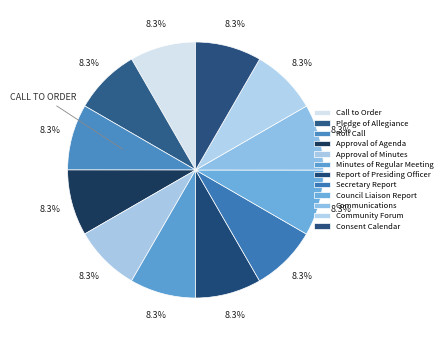

Rank the categories by value from lowest to highest.

Call to Order, Pledge of Allegiance, Roll Call, Approval of Agenda, Approval of Minutes, Minutes of Regular Meeting, Report of Presiding Officer, Secretary Report, Council Liaison Report, Communications, Community Forum, Consent Calendar